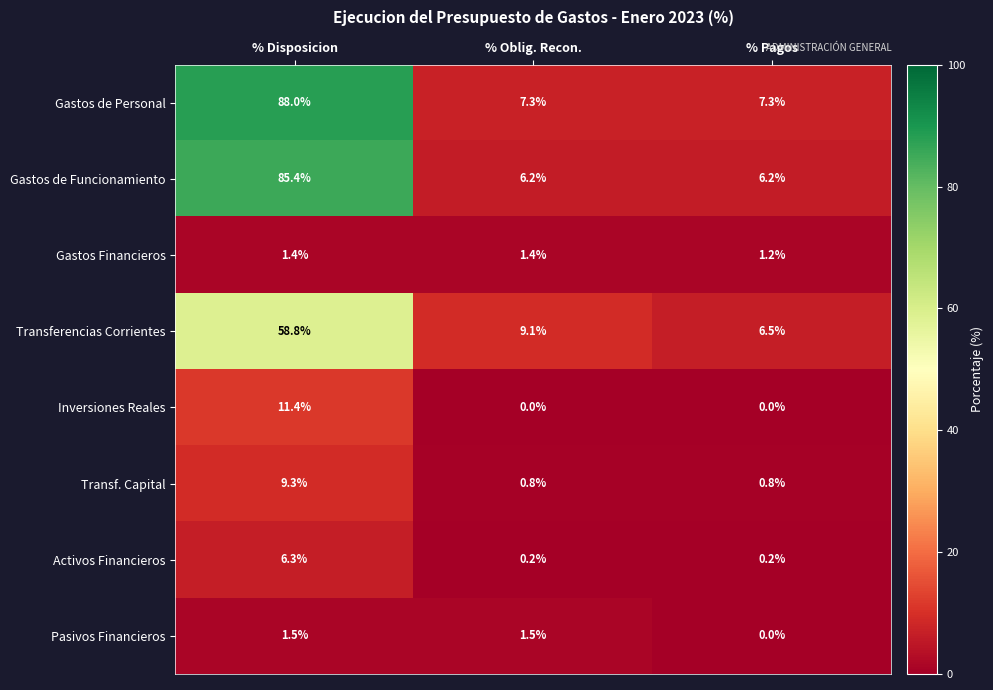

Which category has the lowest value in the Pasivos Financieros series?

% Pagos